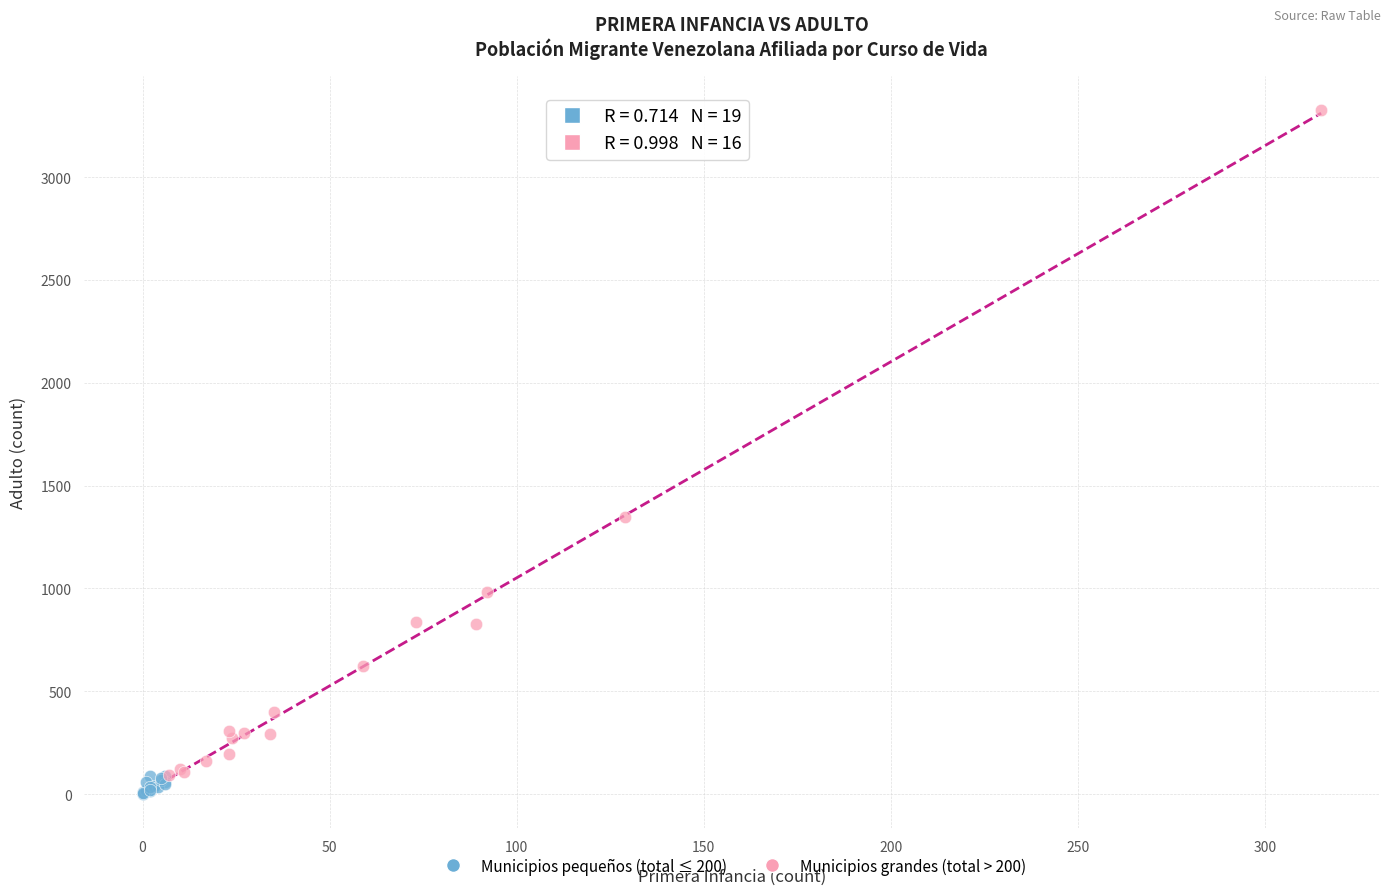

What are all the series names shown in the legend?

Municipios pequeños (total ≤ 200), Municipios grandes (total > 200)